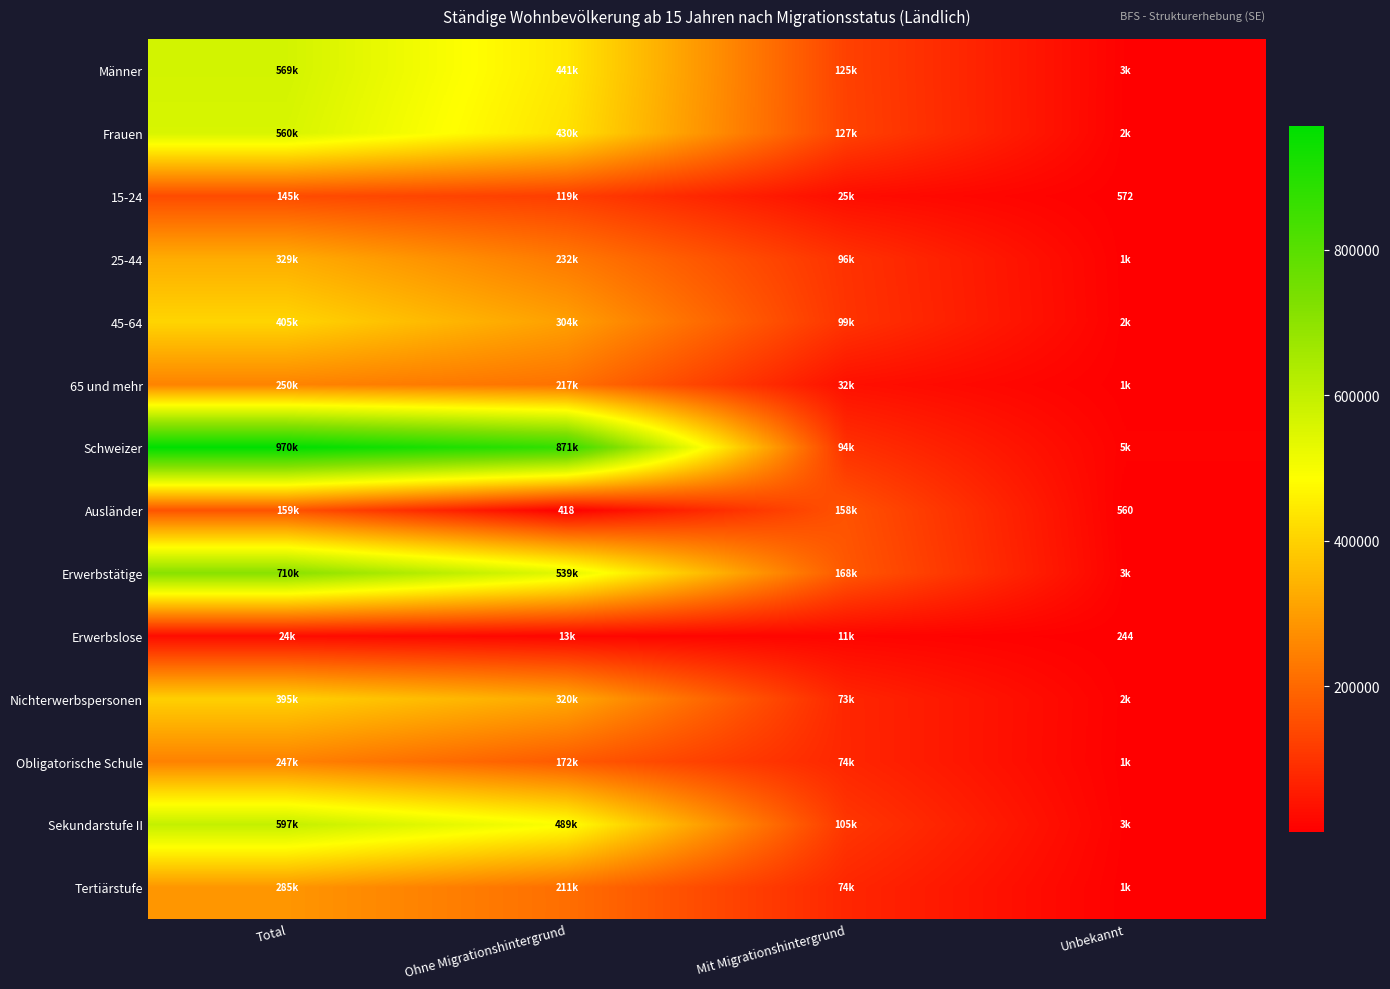

Where is 45-64 nearest to the value 203606?

Ohne Migrationshintergrund